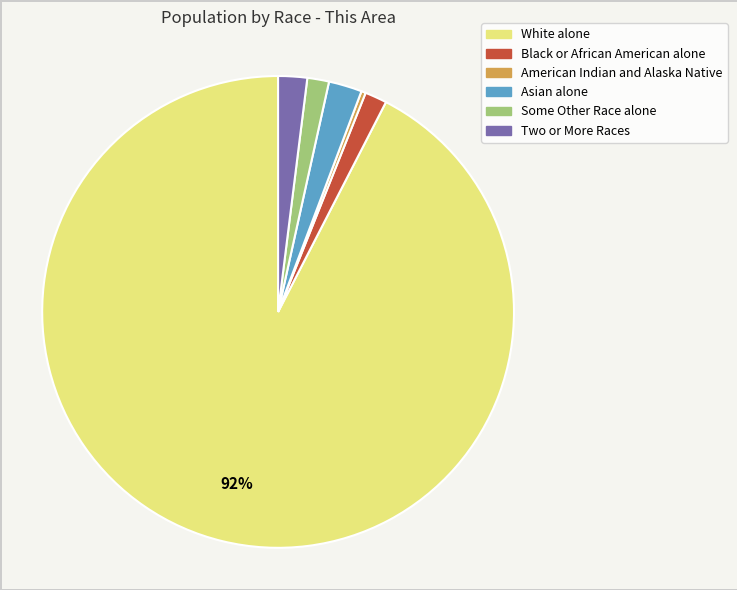

Which slice represents more than half of the pie?

White alone